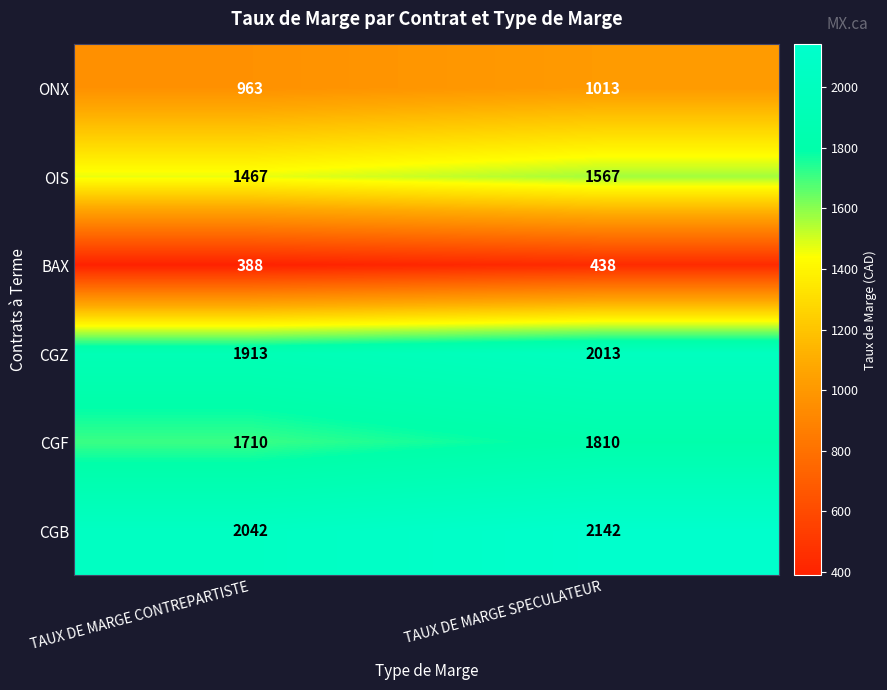

What is the difference between the maximum and minimum values in the CGF series?

100